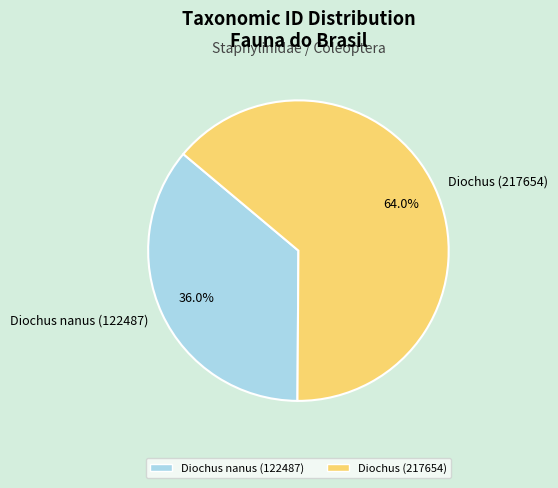

Which slice is the smallest?

Diochus nanus (122487)